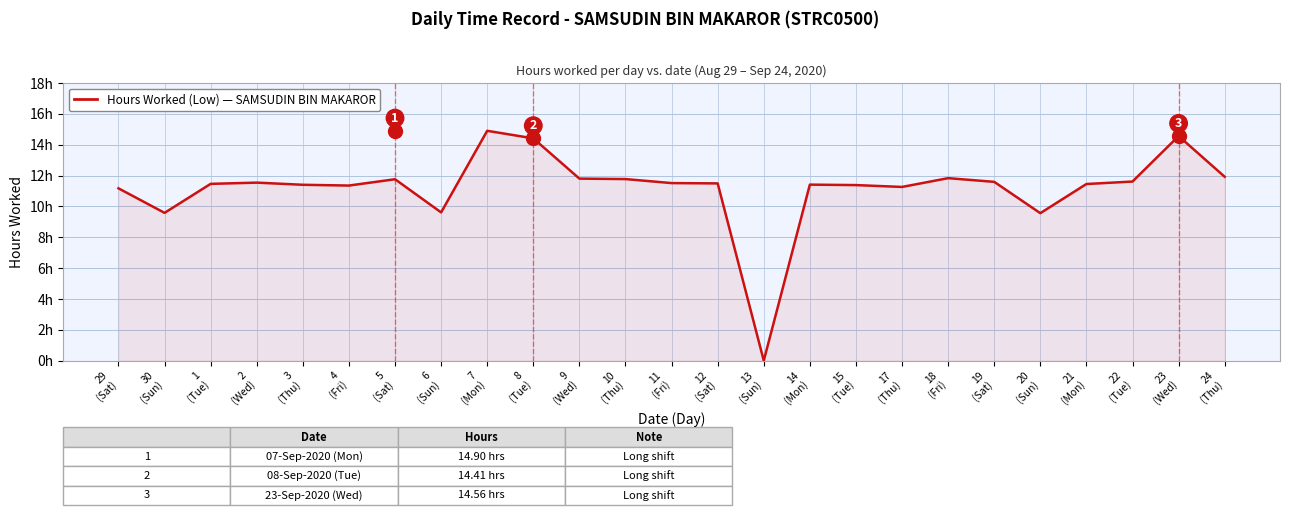

Does the chart have visible grid lines?

Yes